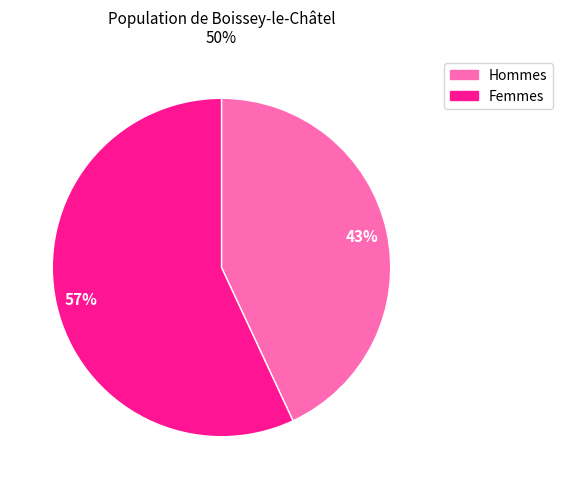

Is there a majority slice in this chart?

Yes